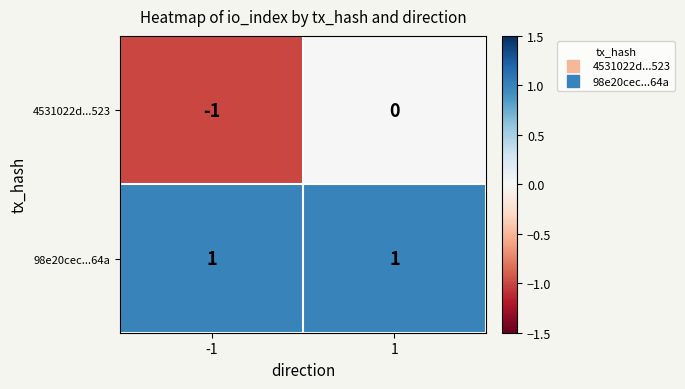

The value of 98e20cec...64a at 1 is 0. True or false?

False